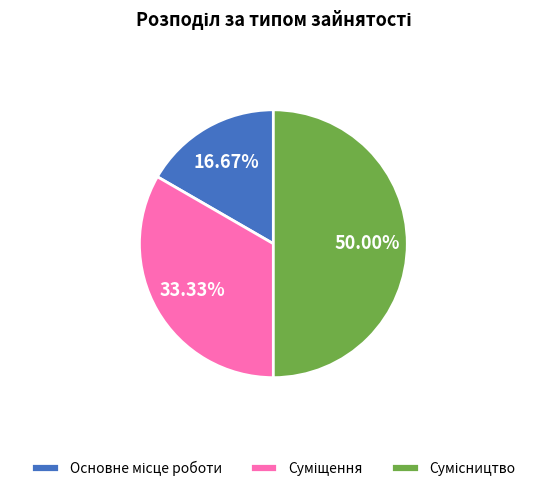

How many segments does this pie chart have?

3